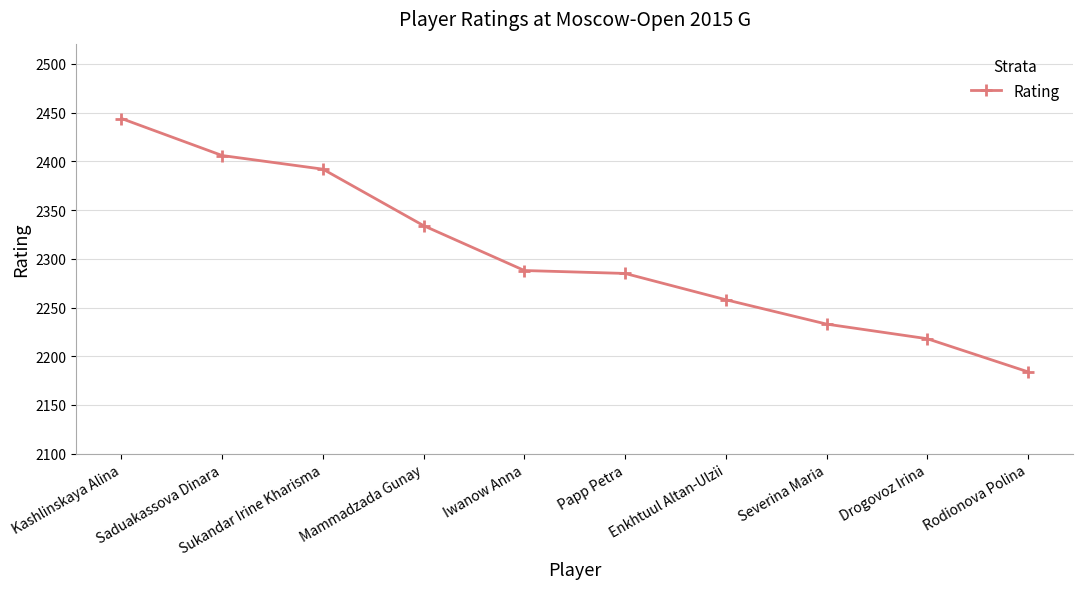

What is the smallest value displayed?

2184